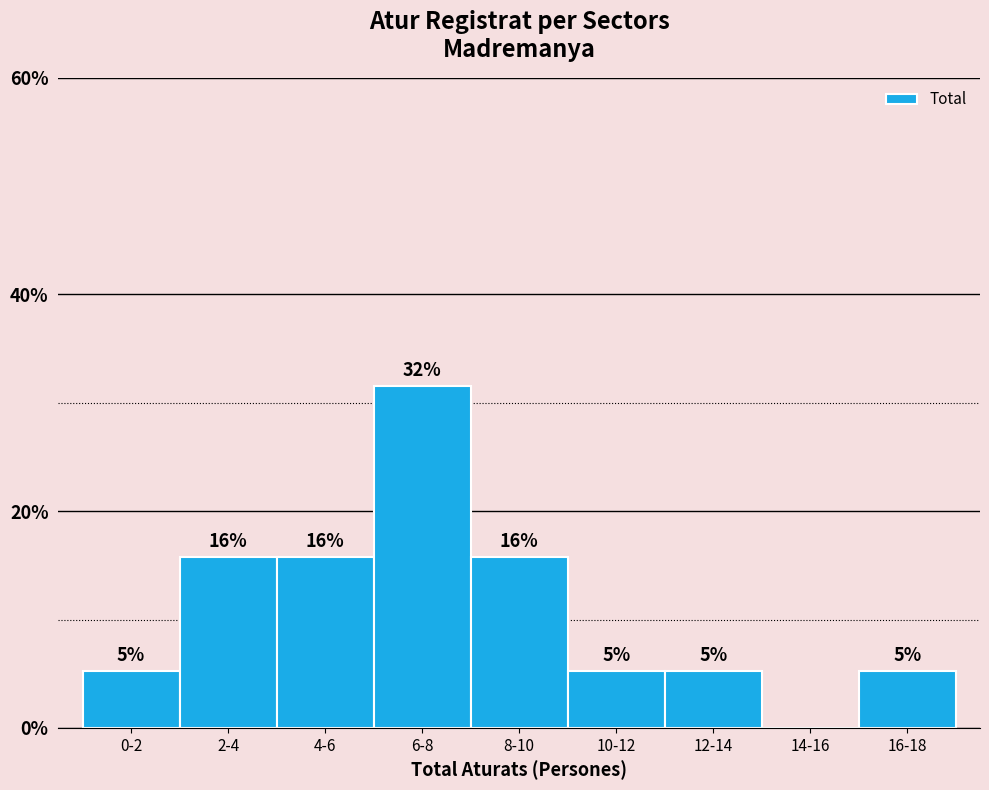

Are the bars horizontal?

No